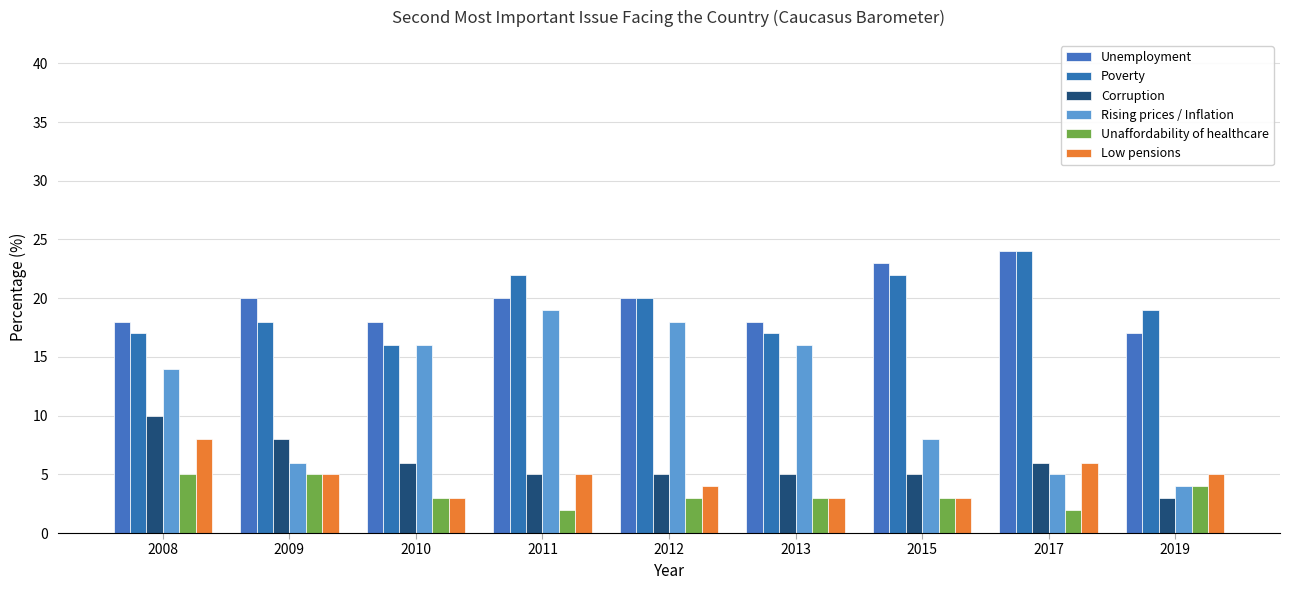

Reading left to right, list all the values displayed in this chart.

Unemployment: 2008=18	2009=20	2010=18	2011=20	2012=20	2013=18	2015=23	2017=24	2019=17
Poverty: 2008=17	2009=18	2010=16	2011=22	2012=20	2013=17	2015=22	2017=24	2019=19
Corruption: 2008=10	2009=8	2010=6	2011=5	2012=5	2013=5	2015=5	2017=6	2019=3
Rising prices / Inflation: 2008=14	2009=6	2010=16	2011=19	2012=18	2013=16	2015=8	2017=5	2019=4
Unaffordability of healthcare: 2008=5	2009=5	2010=3	2011=2	2012=3	2013=3	2015=3	2017=2	2019=4
Low pensions: 2008=8	2009=5	2010=3	2011=5	2012=4	2013=3	2015=3	2017=6	2019=5